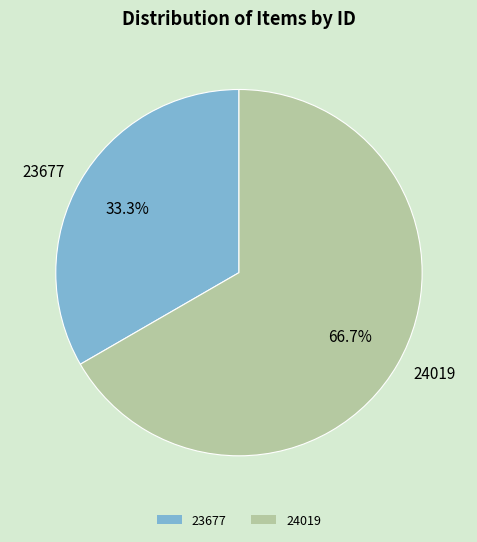

Is it true that 24019 is 60% of the pie?

False